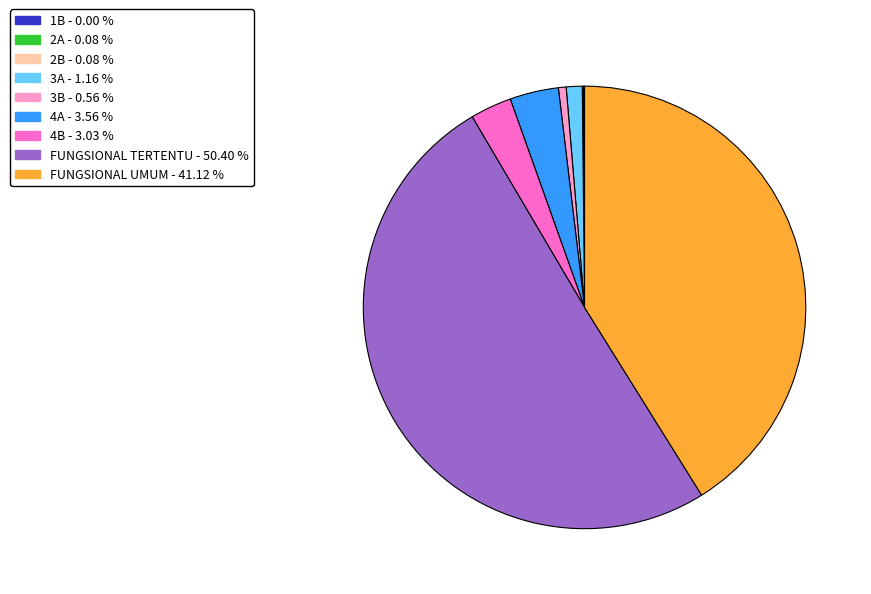

Does 3B represent more than half of the total?

No